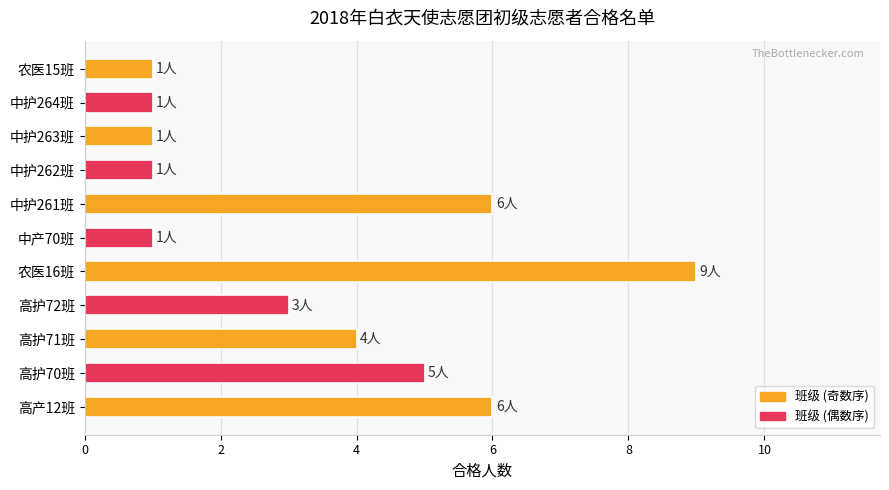

What is the average value?

3